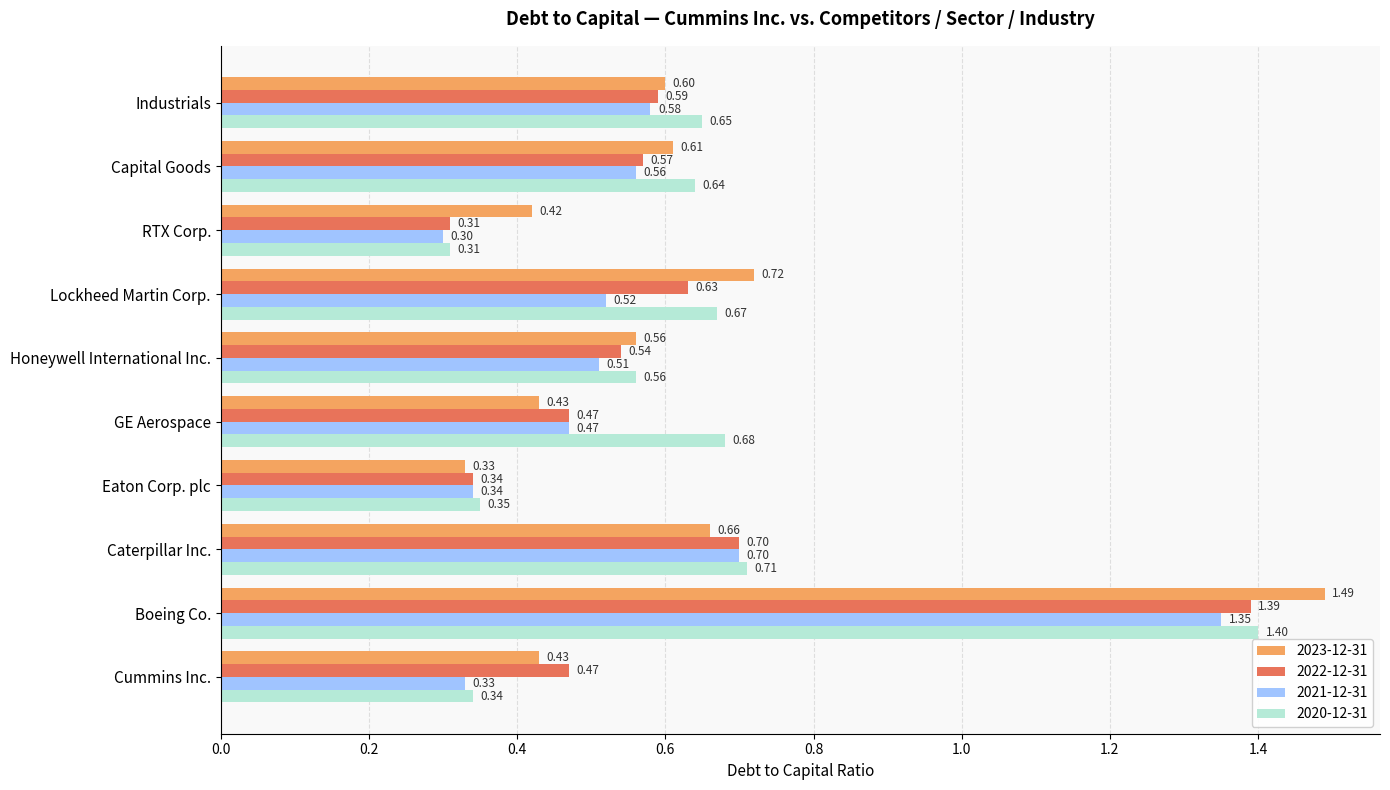

True or false: 2023-12-31 has a value of 0.1 at Eaton Corp. plc.

False